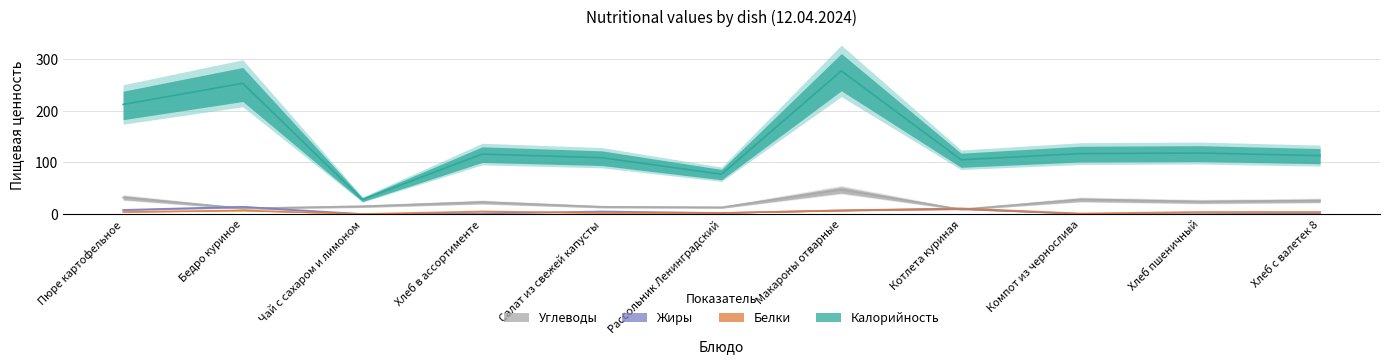

How many lines are shown in the chart?

4